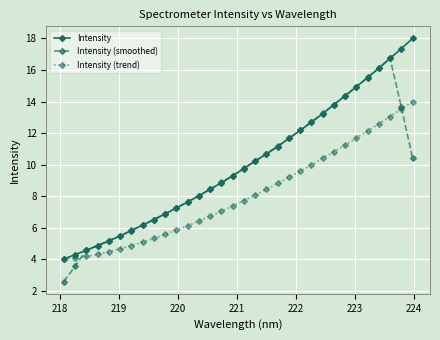

What is the value of the Intensity (smoothed) point at the 5th from the left?

5.2